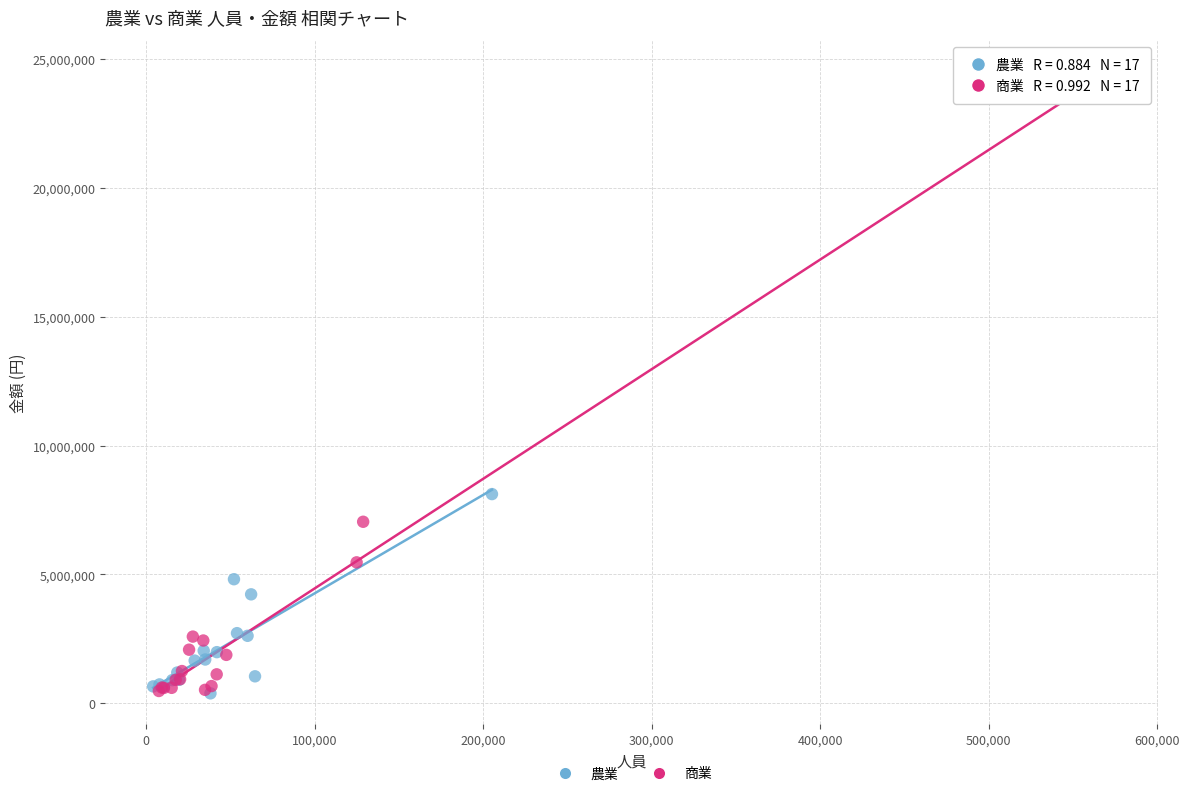

Which series reaches the maximum Y coordinate?

商業